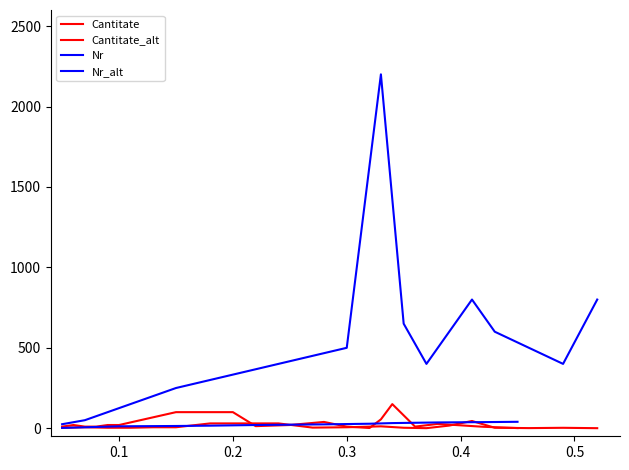

How many categories are shown in the chart?

20